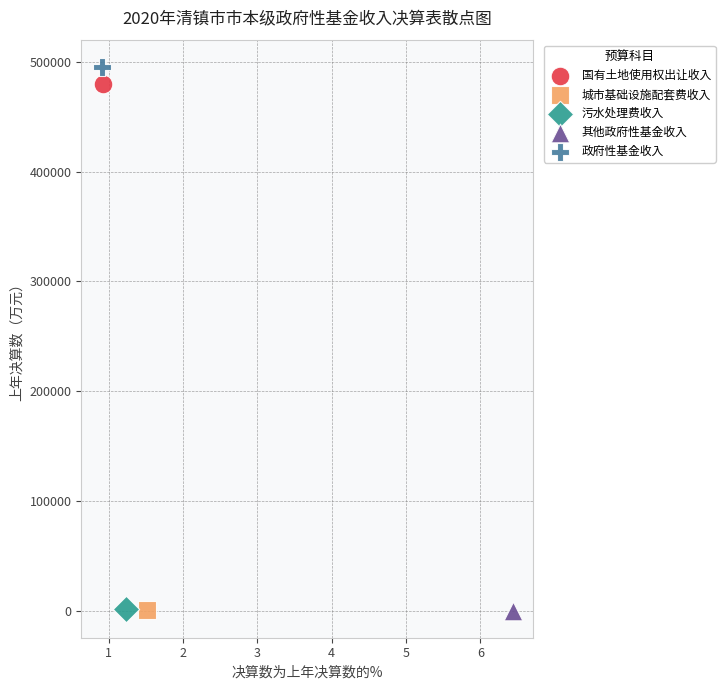

What are all the series names shown in the legend?

国有土地使用权出让收入, 城市基础设施配套费收入, 污水处理费收入, 其他政府性基金收入, 政府性基金收入